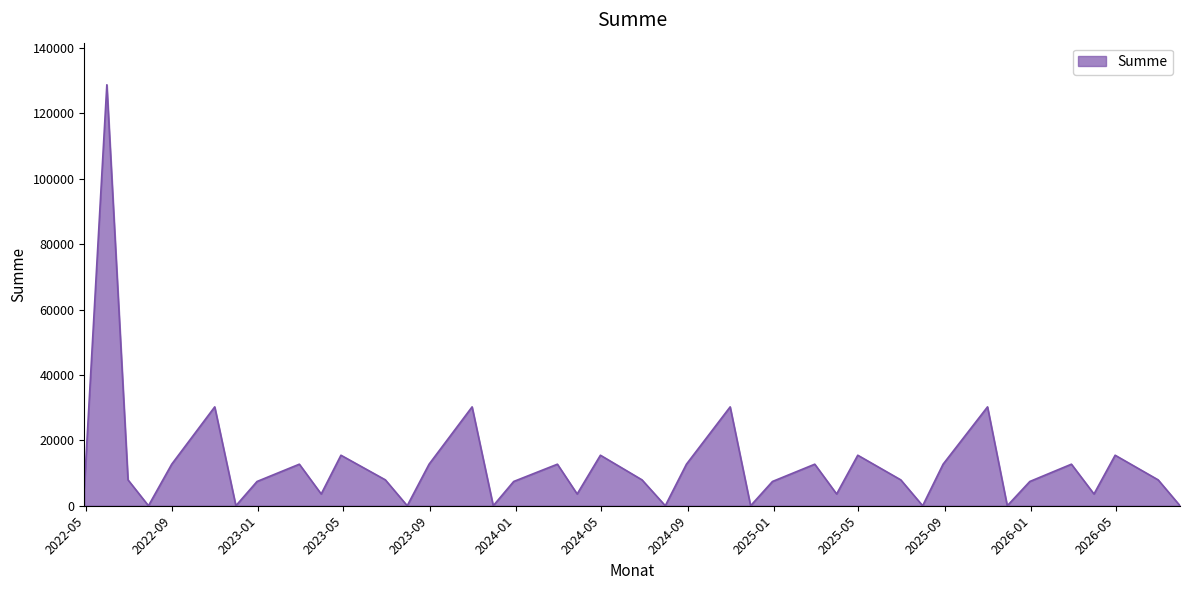

What is the maximum value shown in the chart?

128723.8